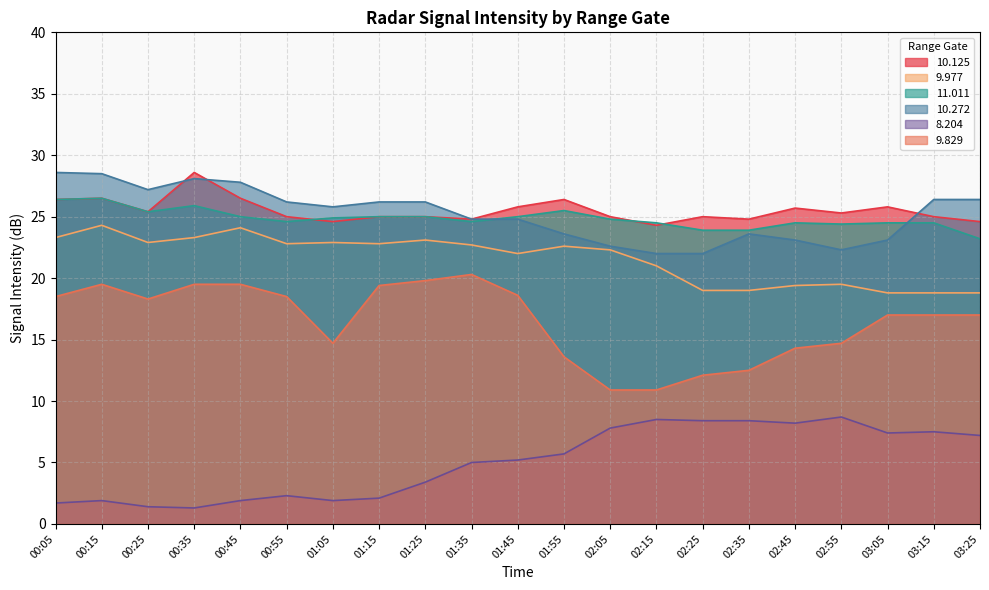

What is the sum of the 9.829 values at 01:45 and 00:35?

38.1